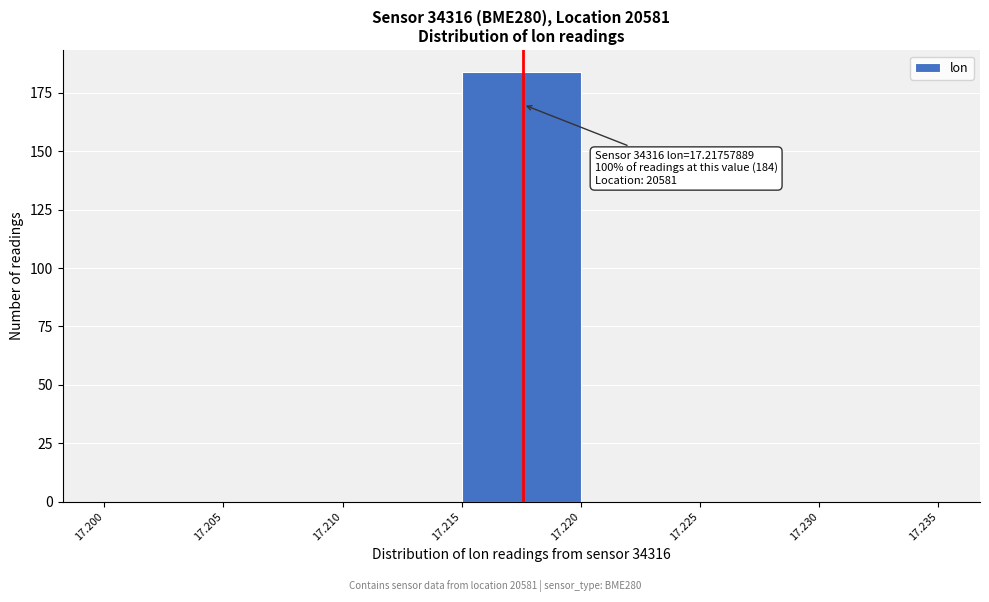

Which range on the x-axis has the tallest bar?

17.215 to 17.220